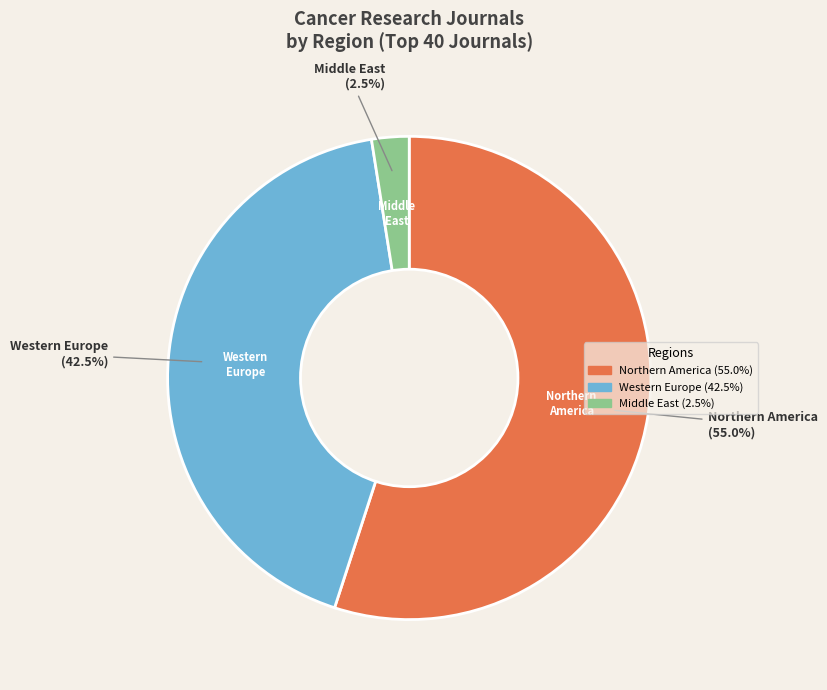

Combined, do Middle East and Western Europe account for over 50%?

No